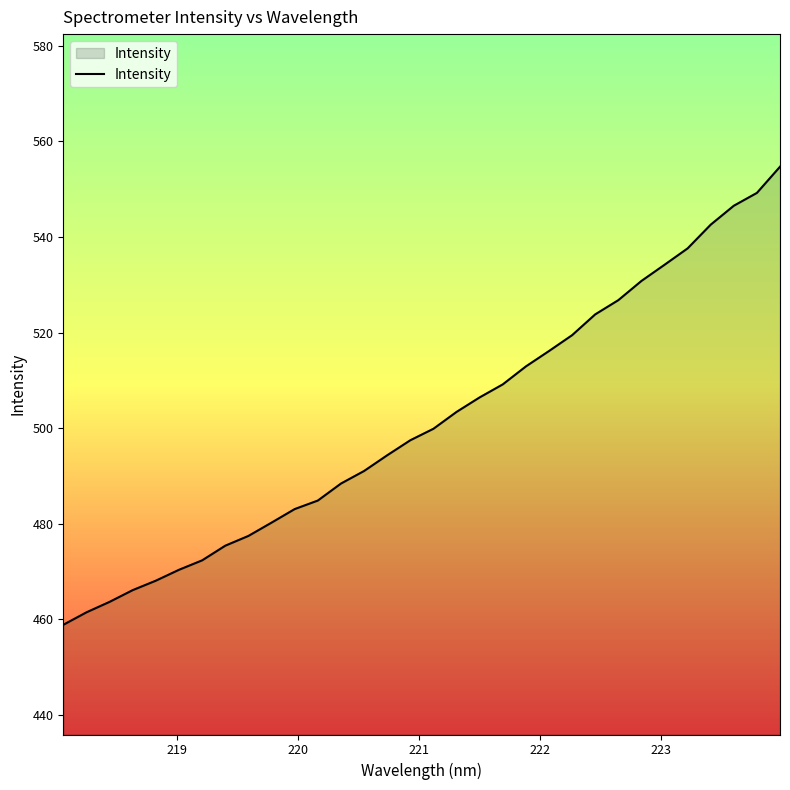

What is the greatest value displayed?

554.7